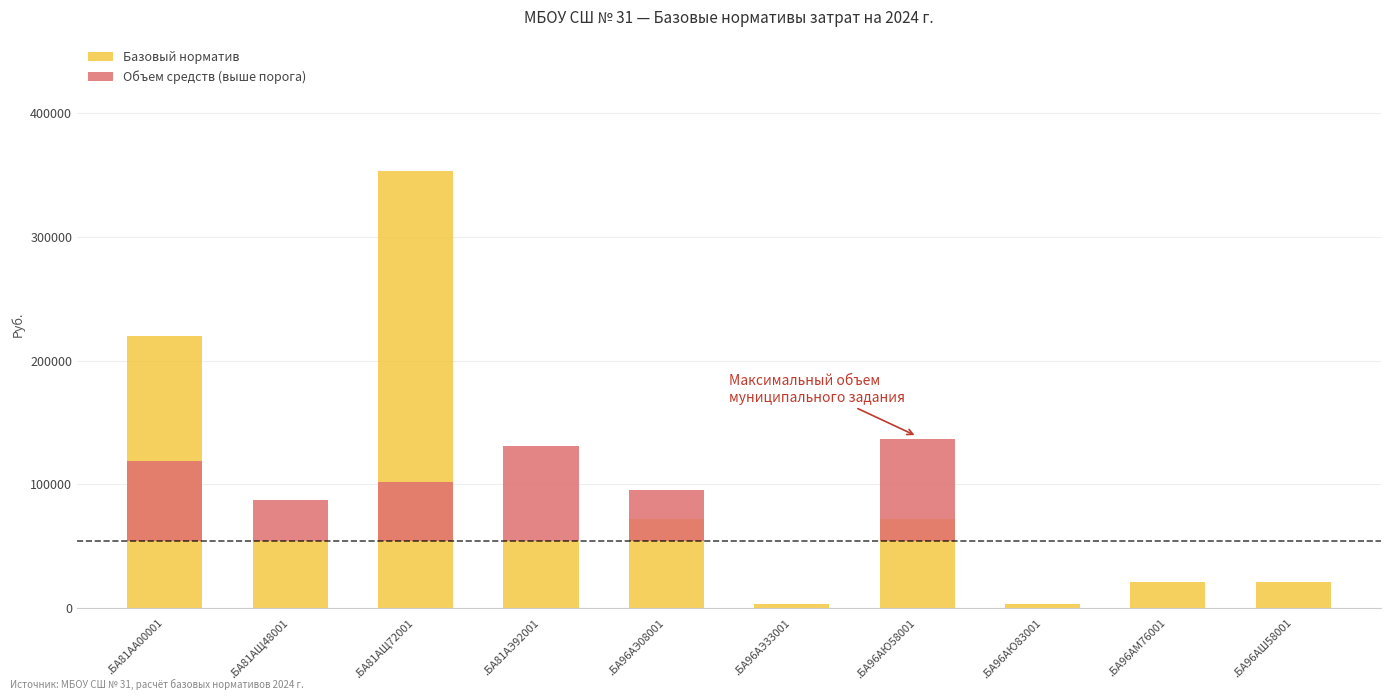

True or false: Базовый норматив has a value of 1094.6 at .БА96АЭ33001.

False